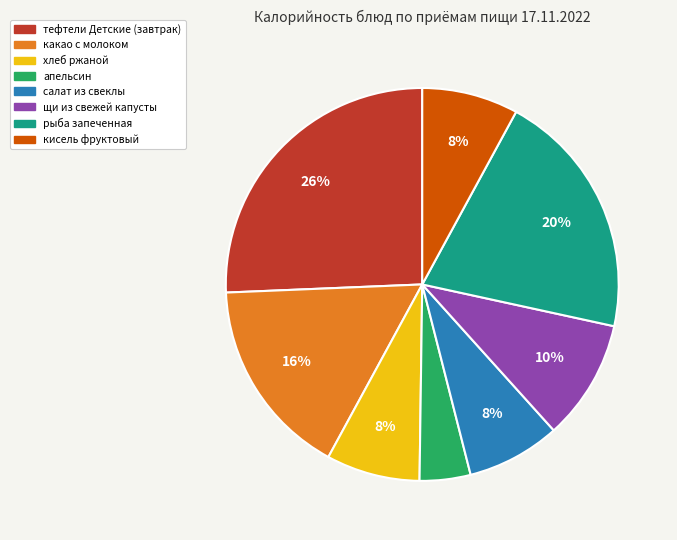

Count the number of slices in the pie.

8